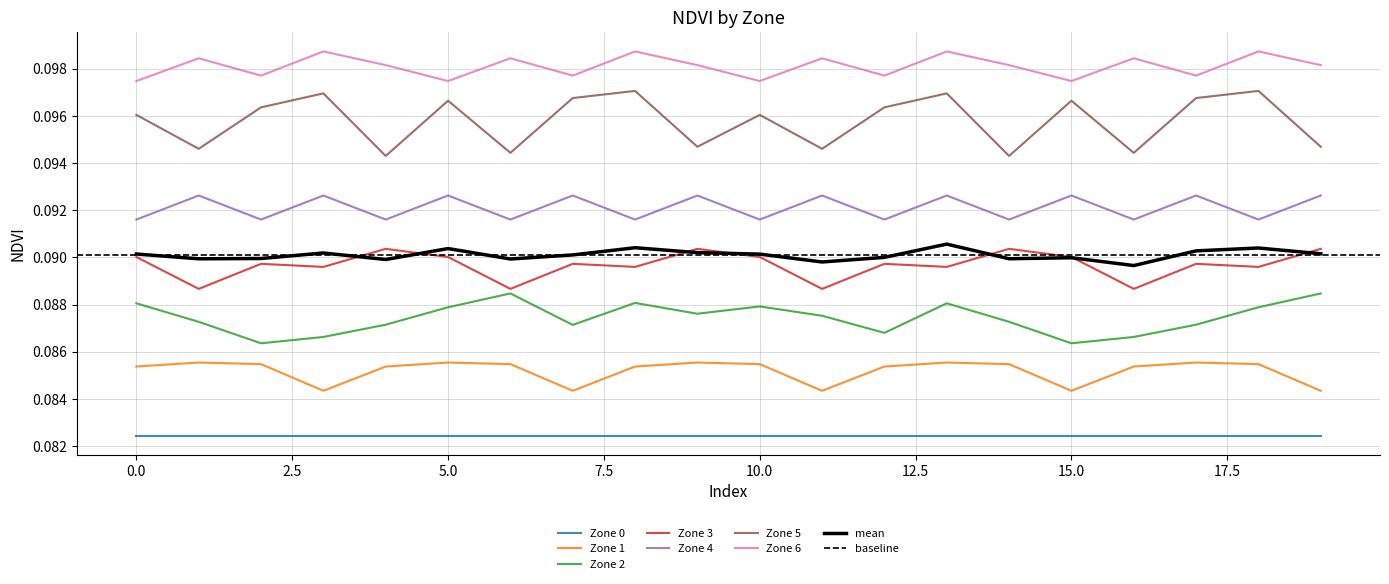

Which series has the largest total across all categories?

Zone 6